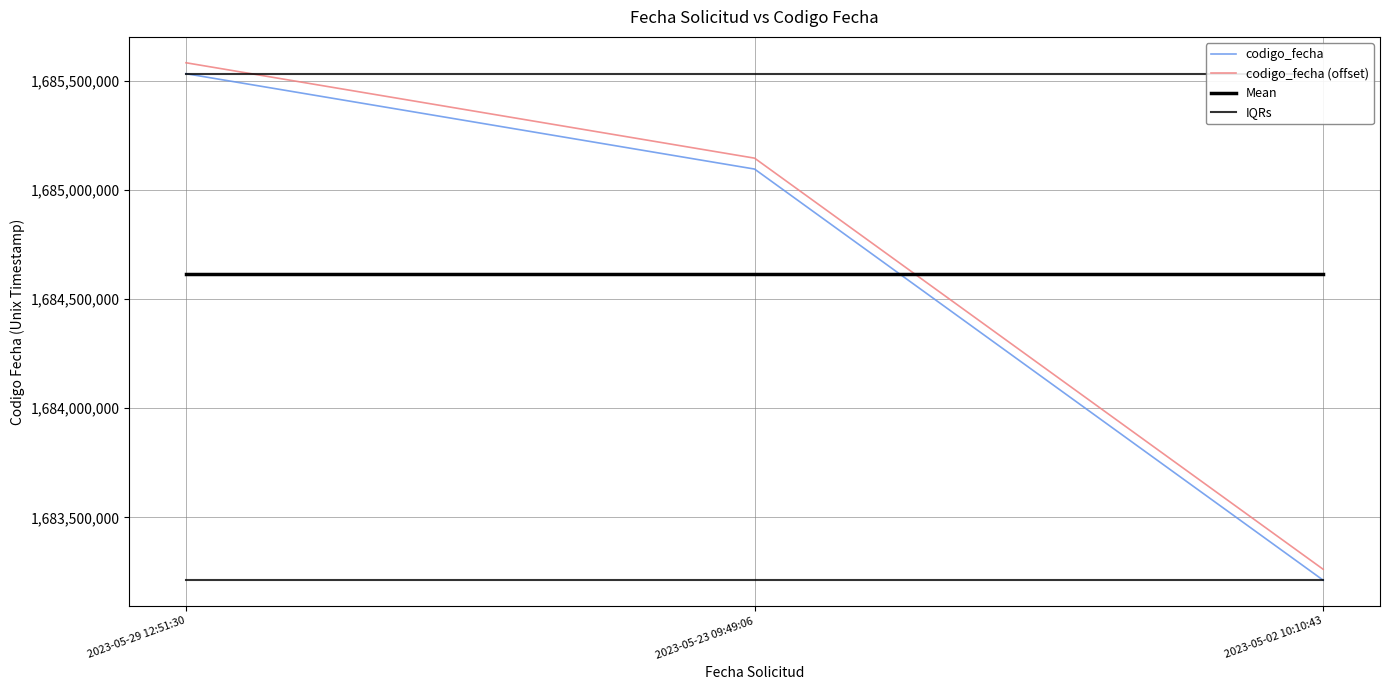

Reading right to left, what are all the values shown in this chart?

codigo_fecha: 1683212526	1685095771	1685532764
codigo_fecha (offset): 1683262526	1685145771	1685582764
Mean: 1684613687	1684613687	1684613687
IQRs: 1683212526	1683212526	1683212526